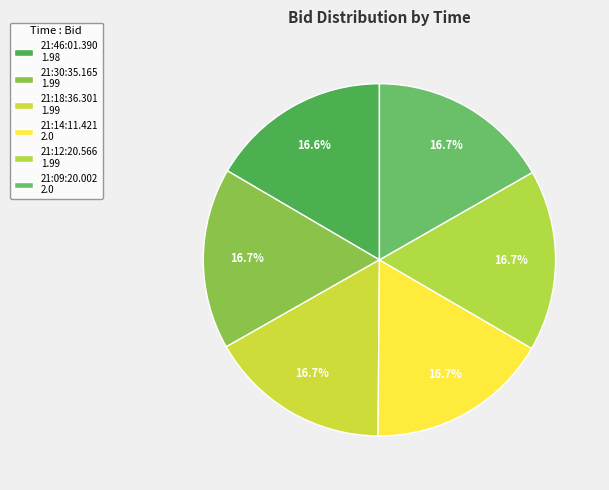

Does any single category account for the majority?

No